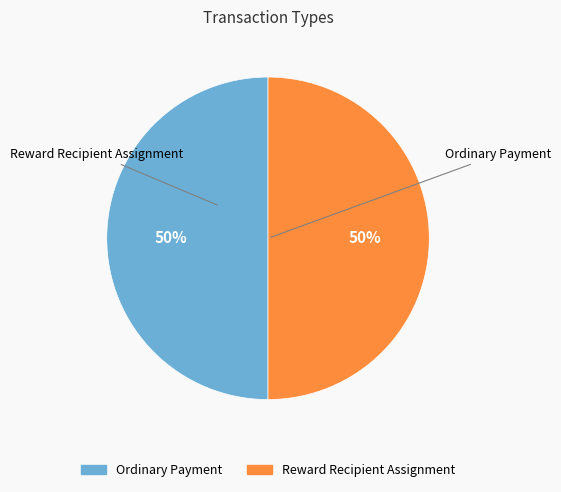

To the nearest percent, what is the average slice percentage?

50%